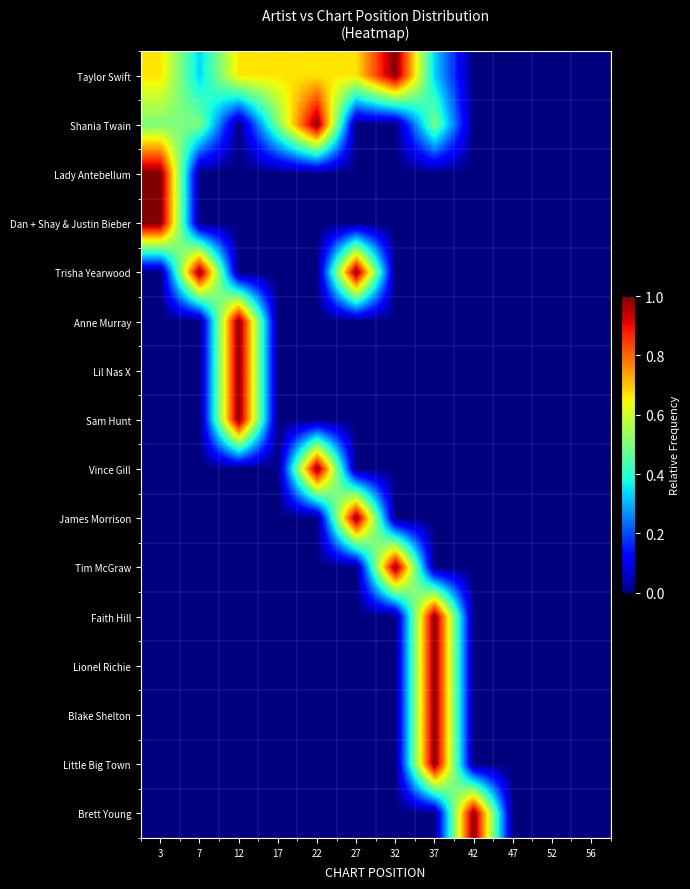

At how many categories does at least one series exceed 0?

9